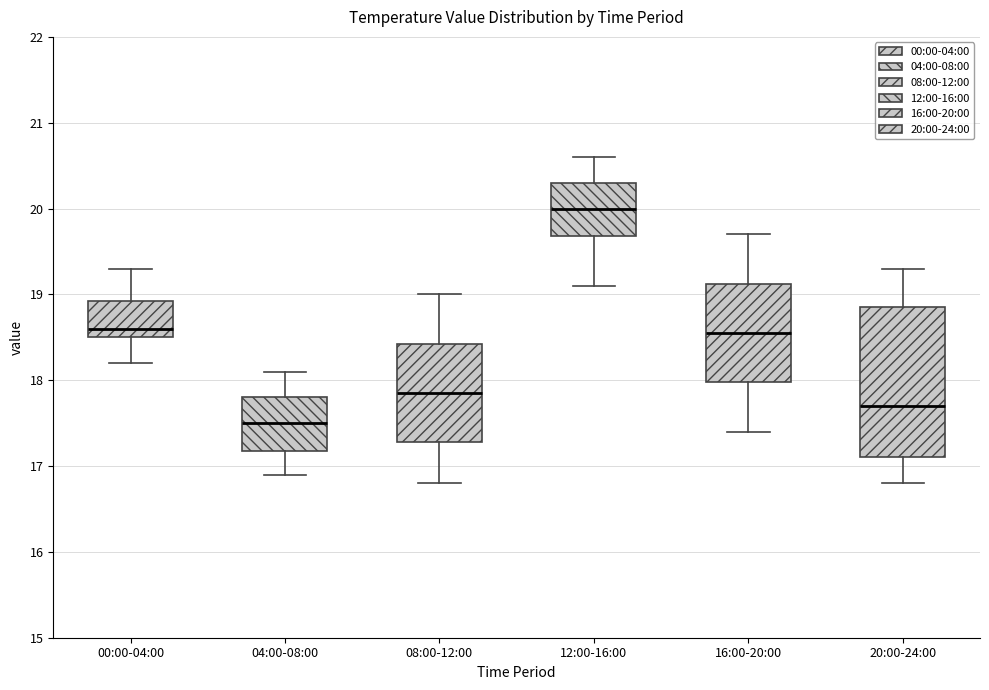

Which box is the tallest, from its lower edge to its upper edge?

20:00-24:00